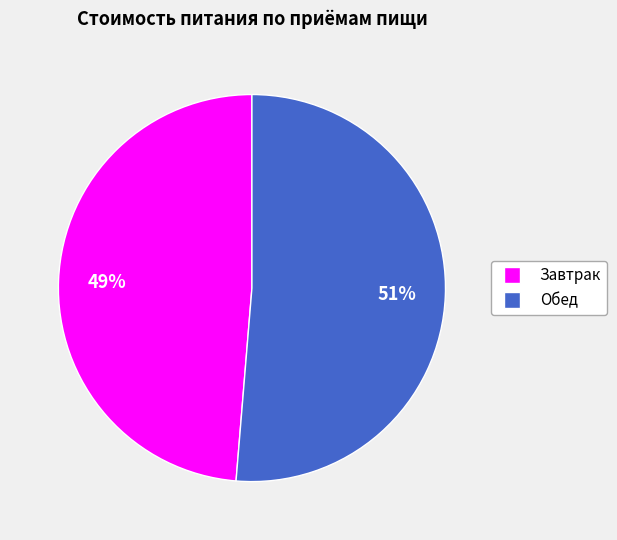

Which has a higher value, Обед or Завтрак?

Обед